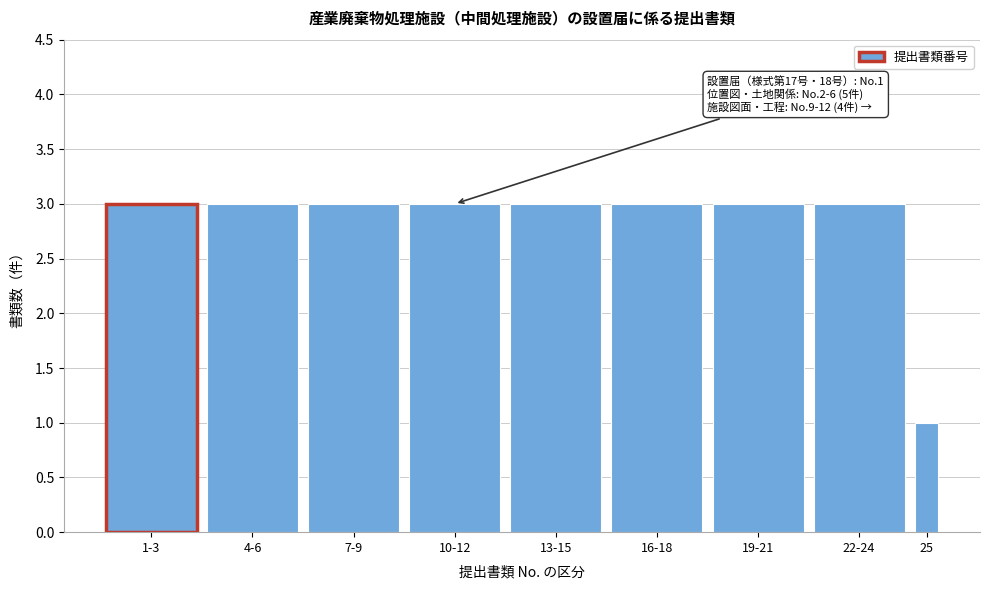

Reading left to right, what are all the values shown in this chart?

3	3	3	3	3	3	3	3	1